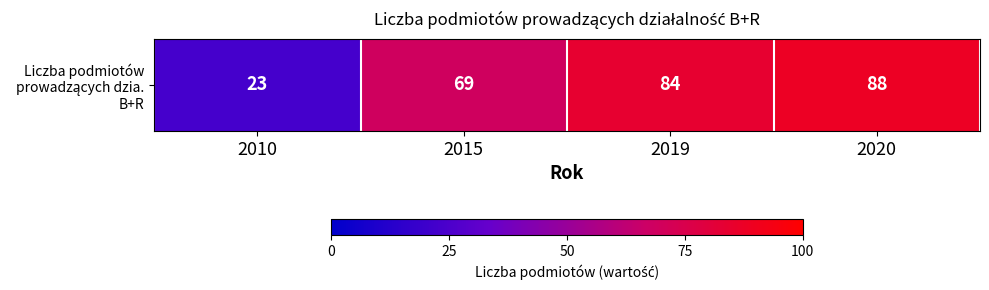

List the labels in order of value, smallest first.

2010, 2015, 2019, 2020